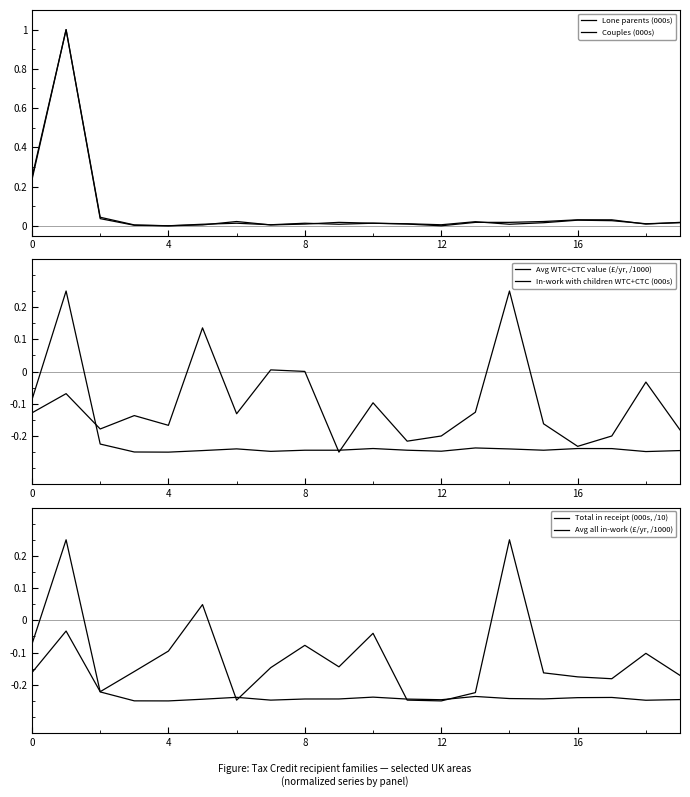

How many values in Lone parents (000s) are above zero?

19